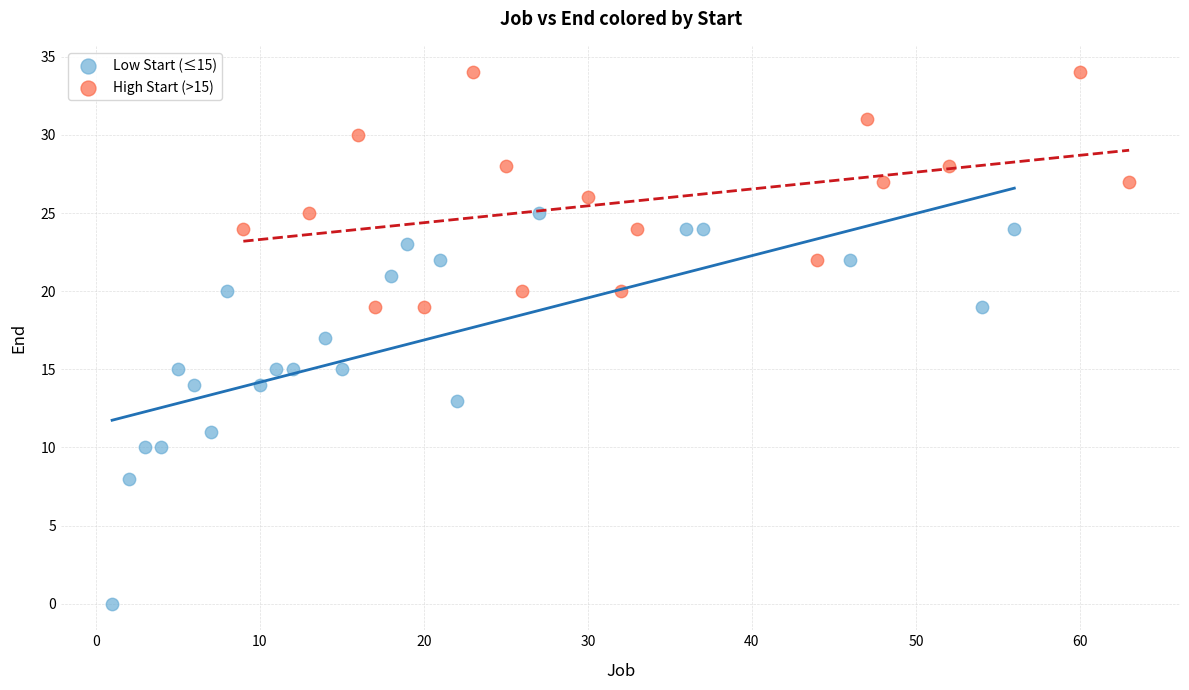

Which series reaches the minimum Y coordinate?

Low Start (≤15)